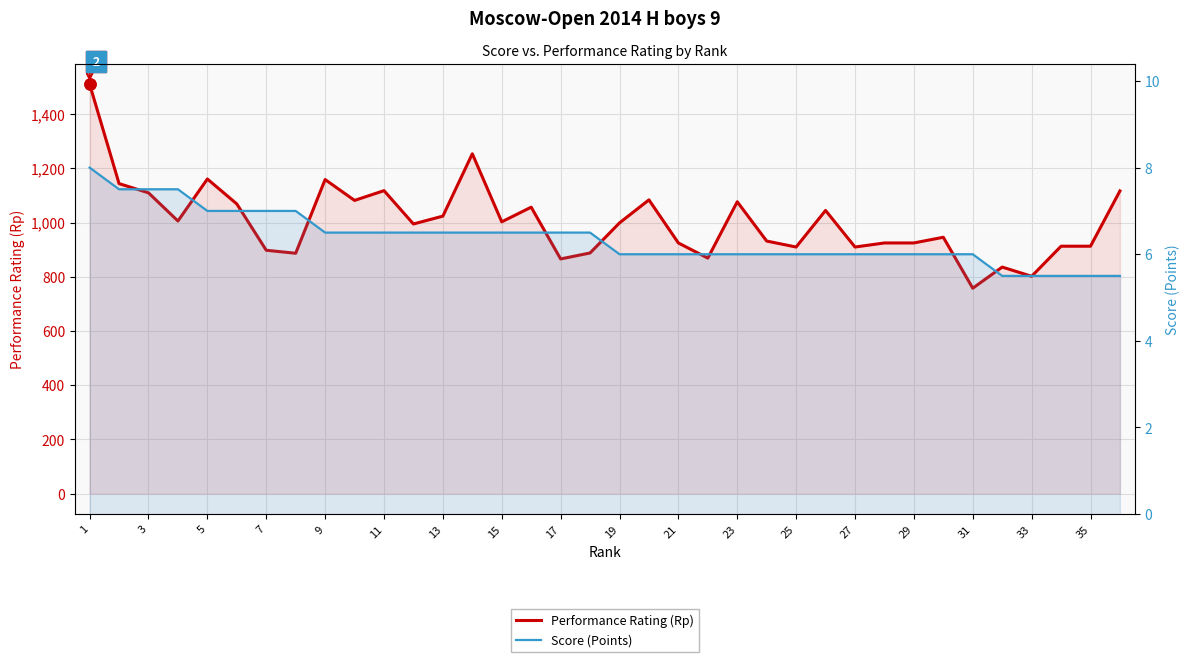

Which series changed the most between 7 and 21?

Performance Rating (Rp)